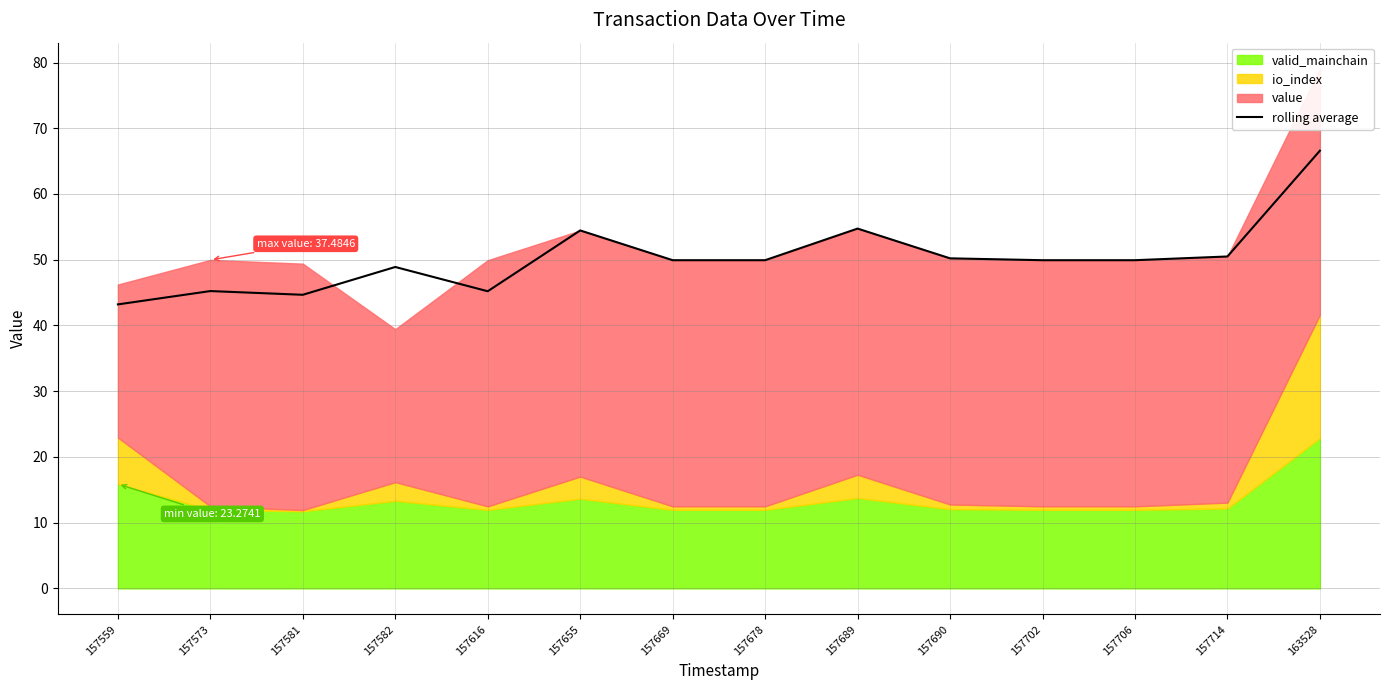

What is the value of the 6th point from the left?

54.5